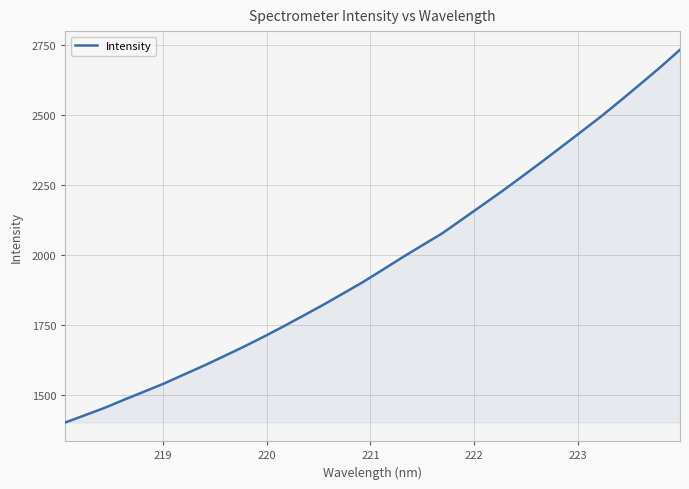

What is the difference between the maximum and minimum values?

1330.5